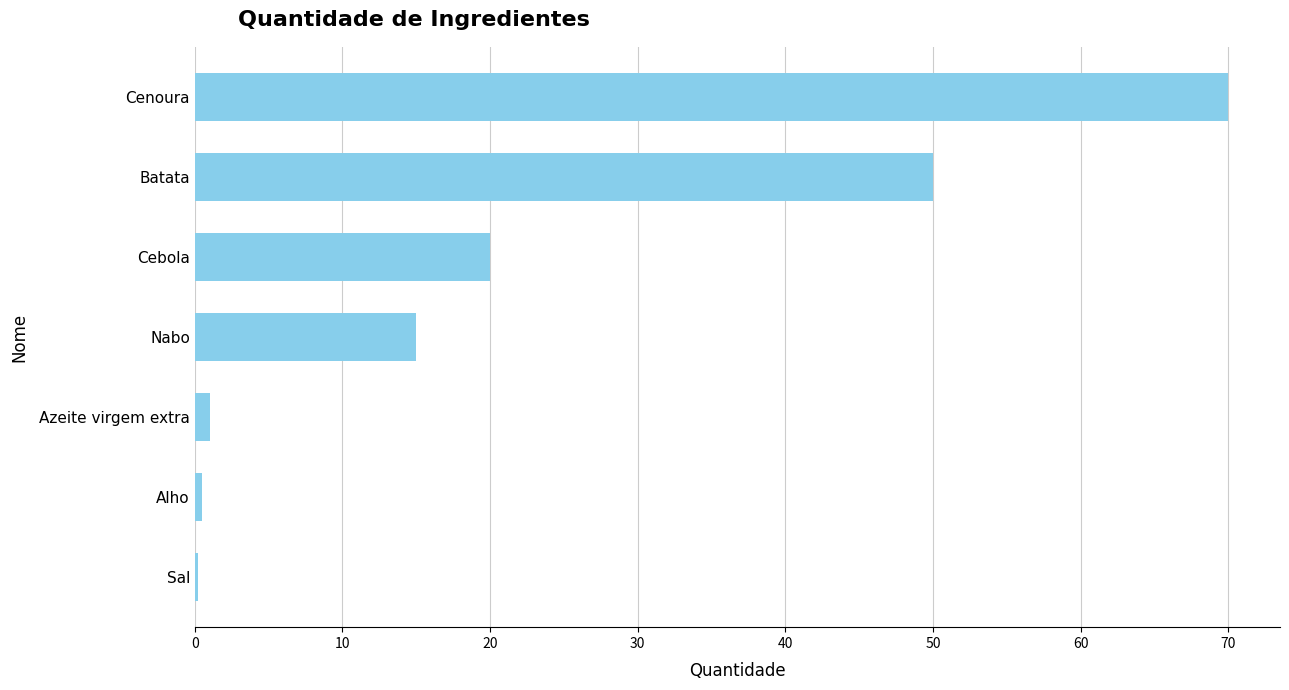

What is the sum of all values?

156.7